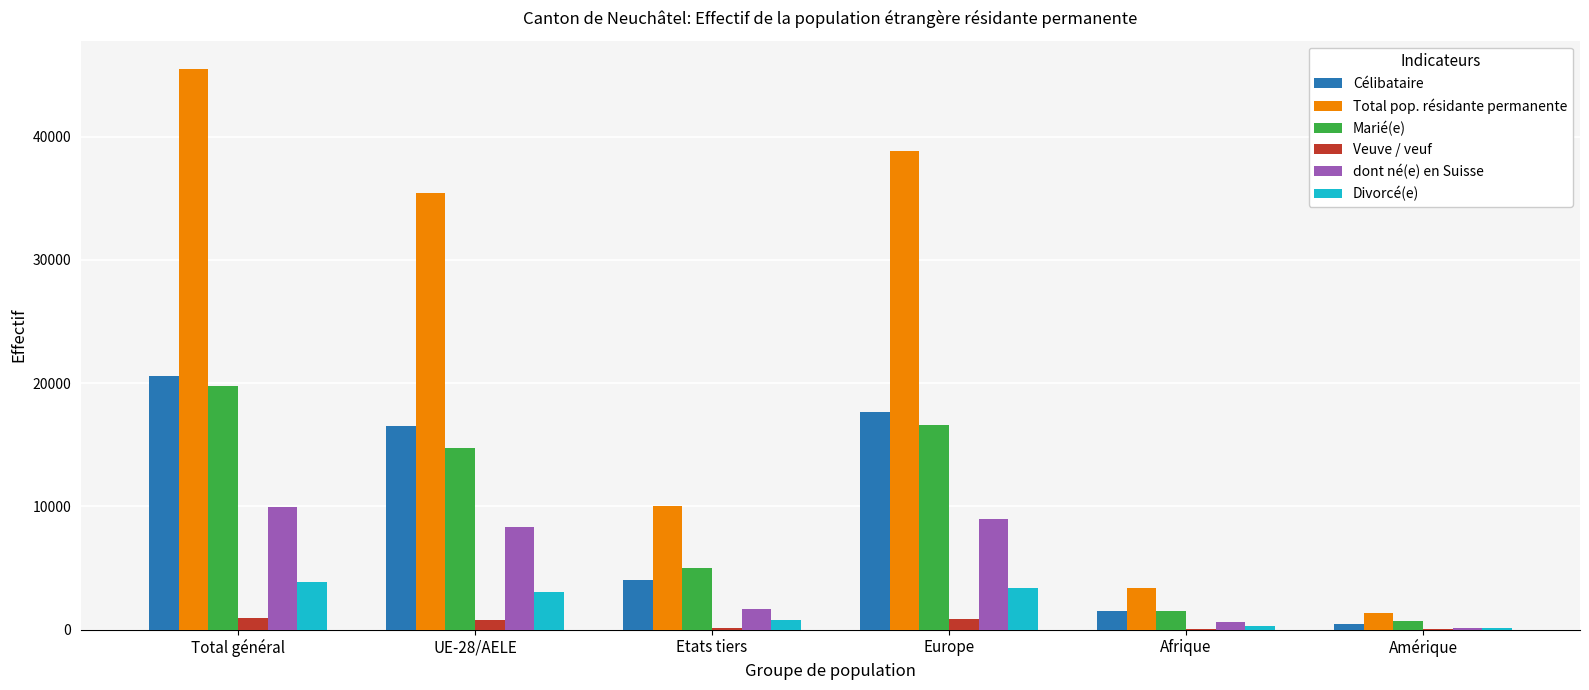

Is the value of Total pop. résidante permanente at Etats tiers greater than the value of Veuve / veuf at Amérique?

Yes